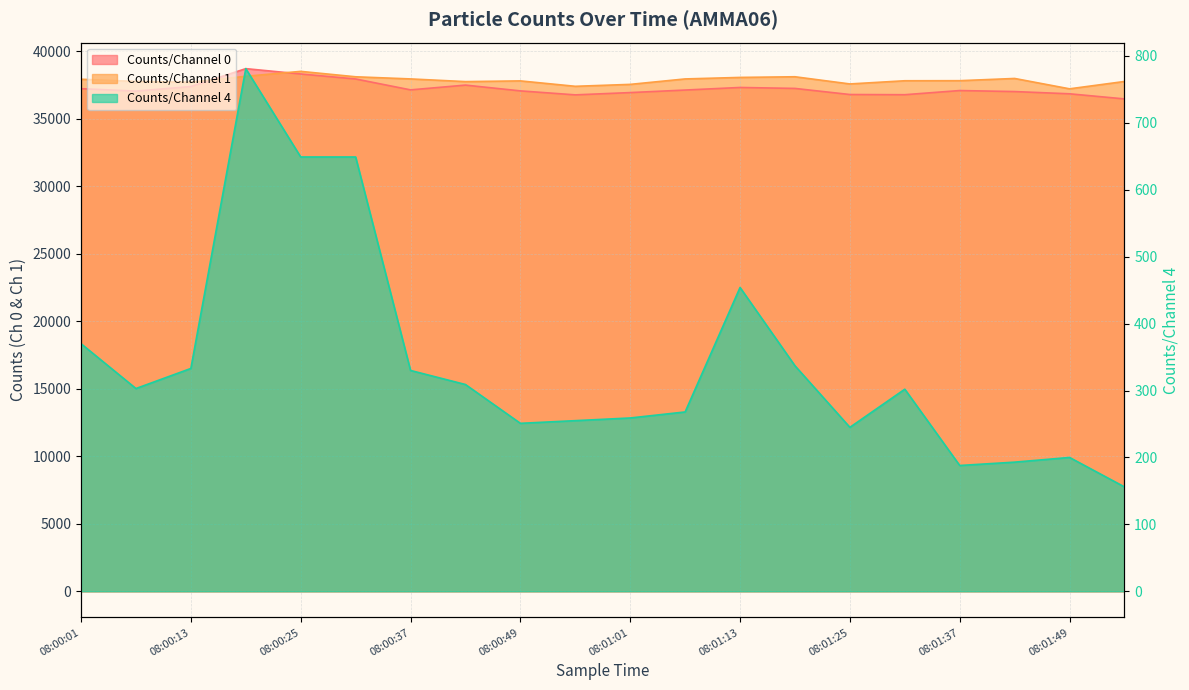

How many values in the Counts/Channel 0 series exceed 37116?

9